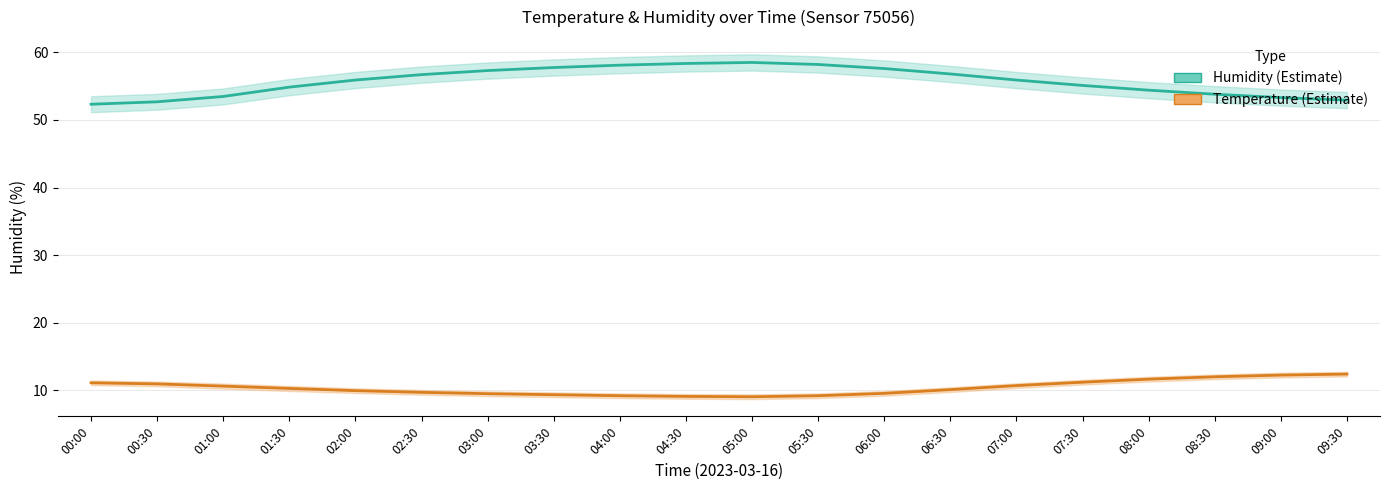

Reading right to left, what are all the values shown in this chart?

Humidity (%): 52.9	53.3	53.8	54.4	55.1	55.9	56.8	57.6	58.2	58.5	58.4	58.1	57.8	57.3	56.7	55.9	54.9	53.5	52.7	52.3
Temperature (°C): 12.4	12.2	12.0	11.7	11.2	10.7	10.1	9.6	9.2	9.1	9.1	9.2	9.3	9.5	9.7	9.9	10.3	10.6	10.9	11.1